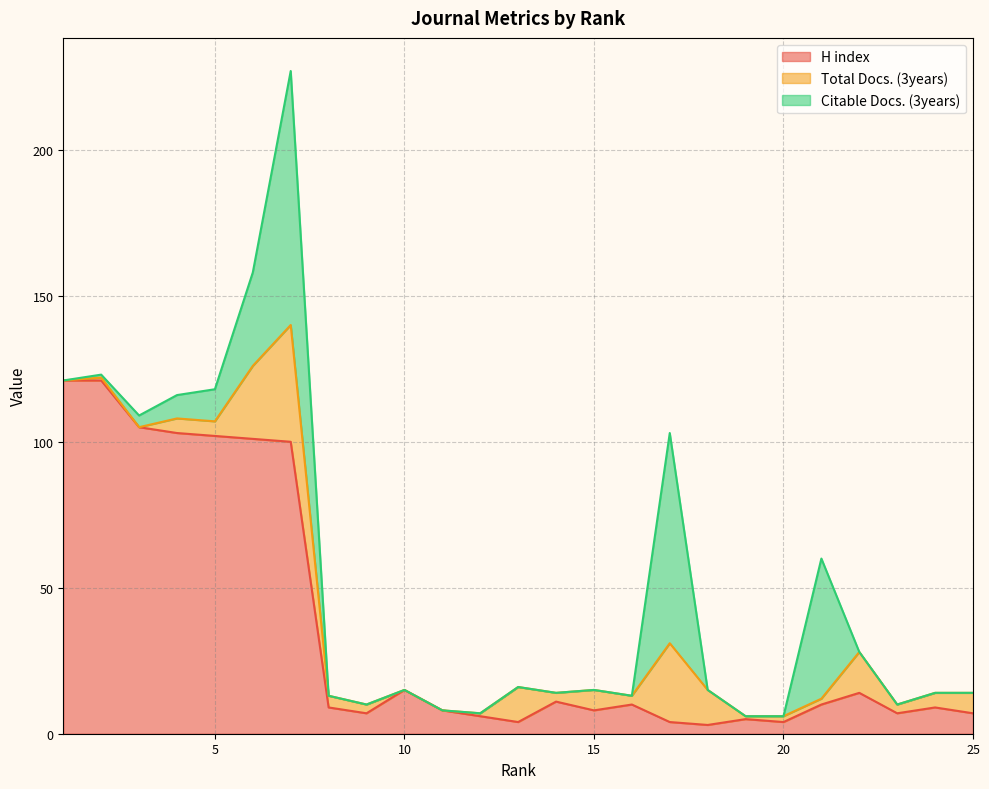

What is the sum of the Citable Docs. (3years) values at 7 and 23?

87